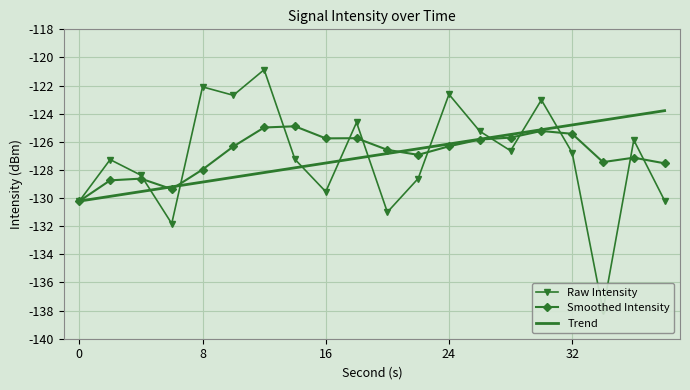

How many data points in Smoothed Intensity are less than -126?

12